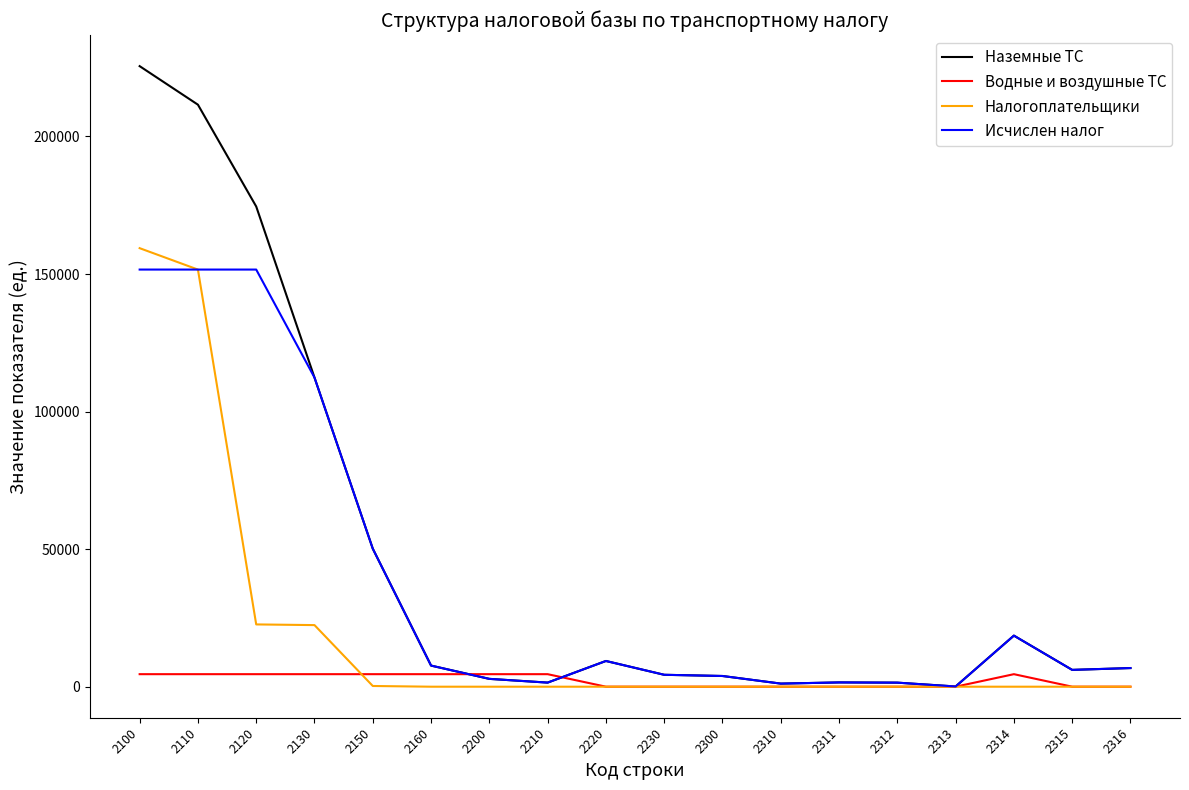

Which series has the widest spread of values?

Наземные ТС